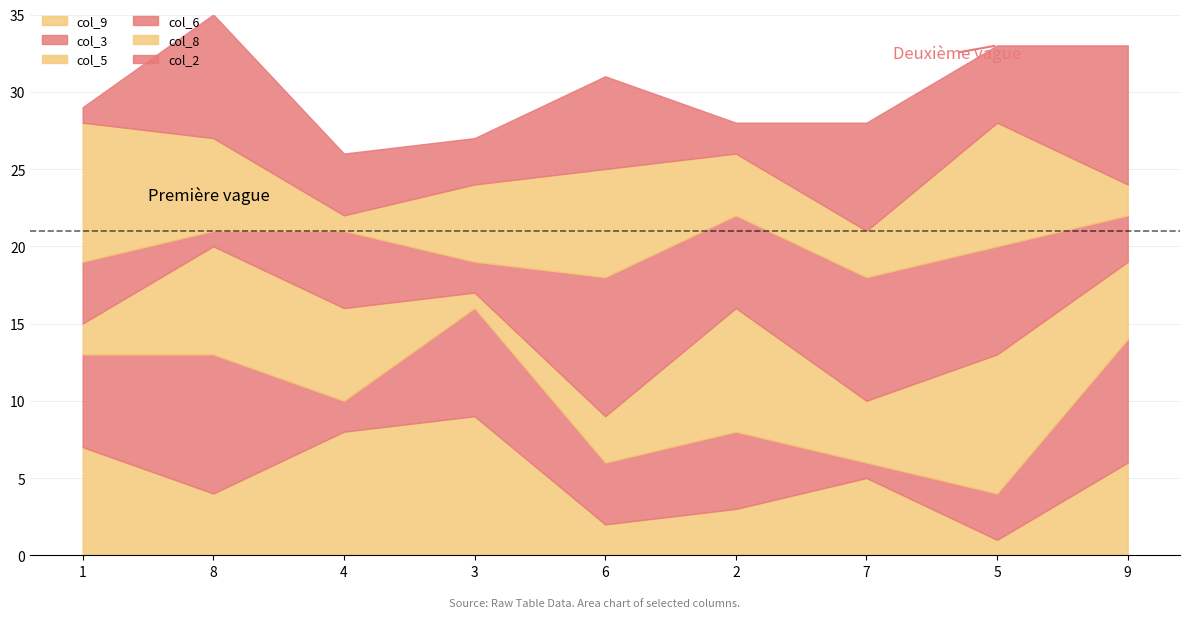

At 5, list the series in order from largest to smallest.

col_5, col_8, col_6, col_2, col_3, col_9